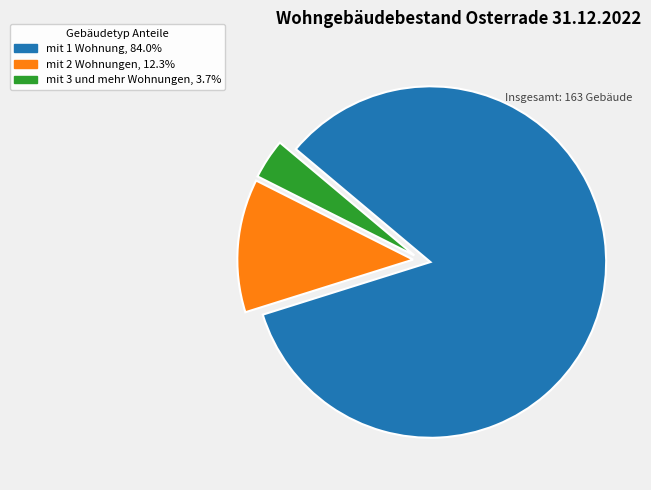

Does mit 3 und mehr Wohnungen represent more than half of the total?

No